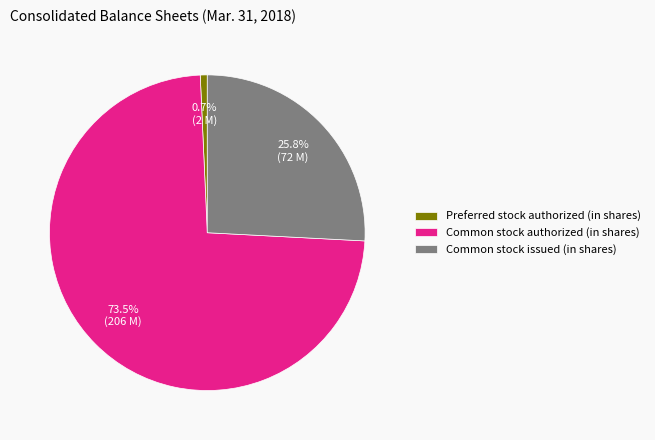

Between Preferred stock authorized (in shares) and Common stock issued (in shares), which is larger?

Common stock issued (in shares)